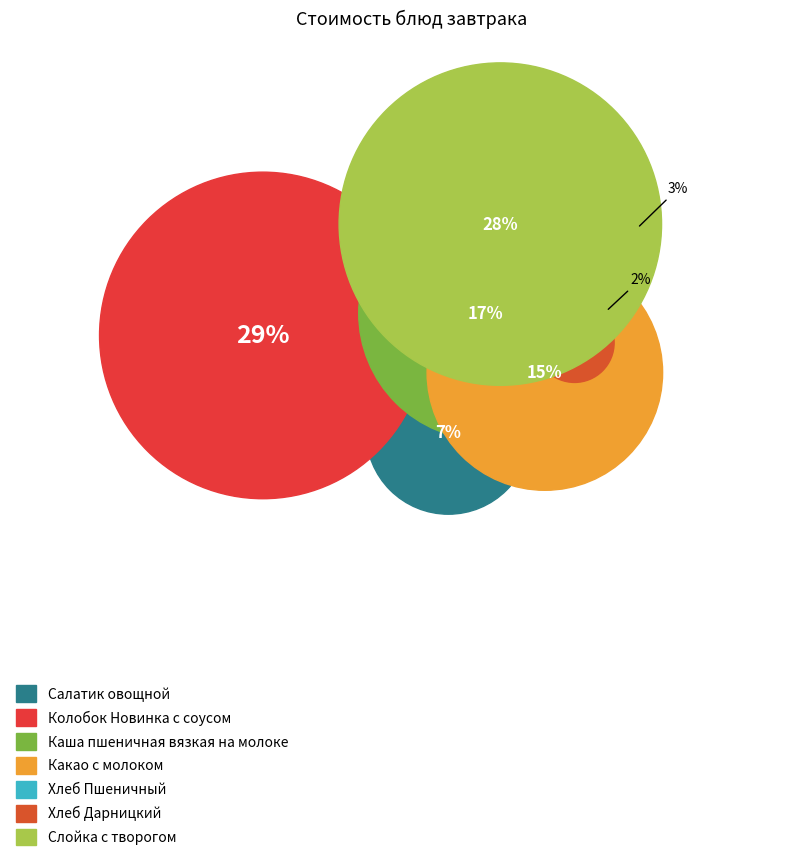

Combined, do Слойка с творогом and Хлеб Дарницкий account for over 50%?

No